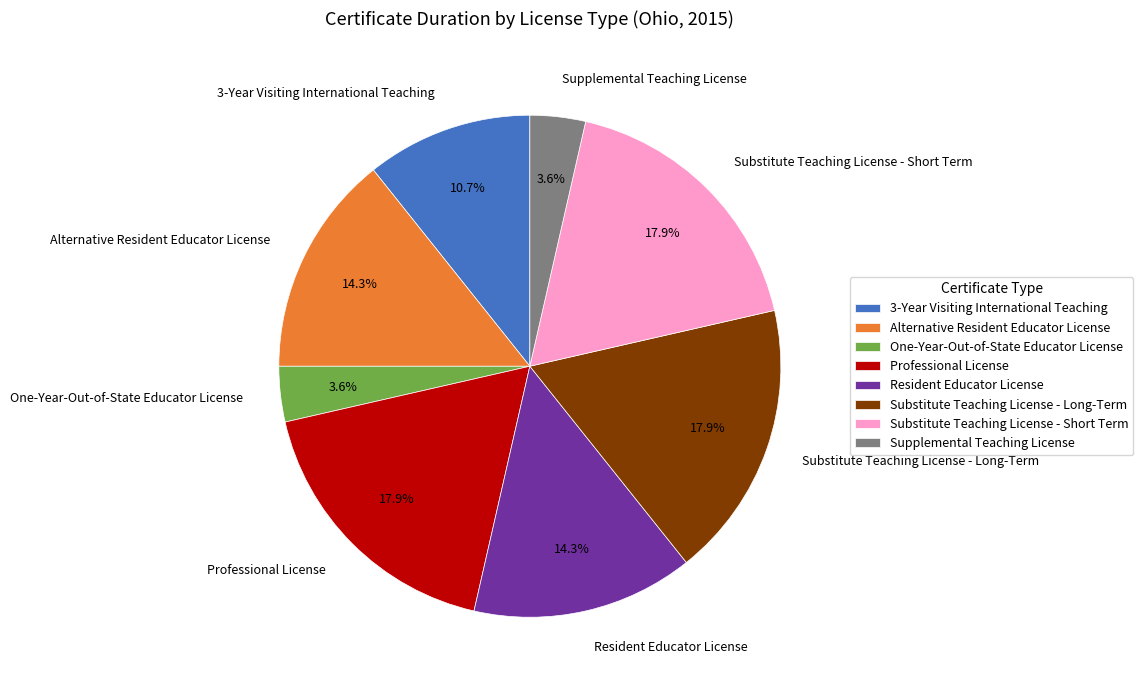

To the nearest percent, what is the difference between the Supplemental Teaching License and Professional License slice percentages?

14%